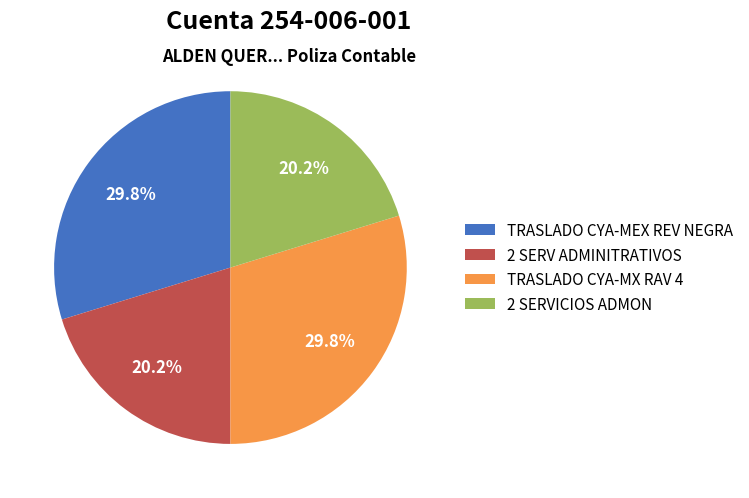

To the nearest percent, what percentage of the pie is TRASLADO CYA-MEX REV NEGRA?

30%